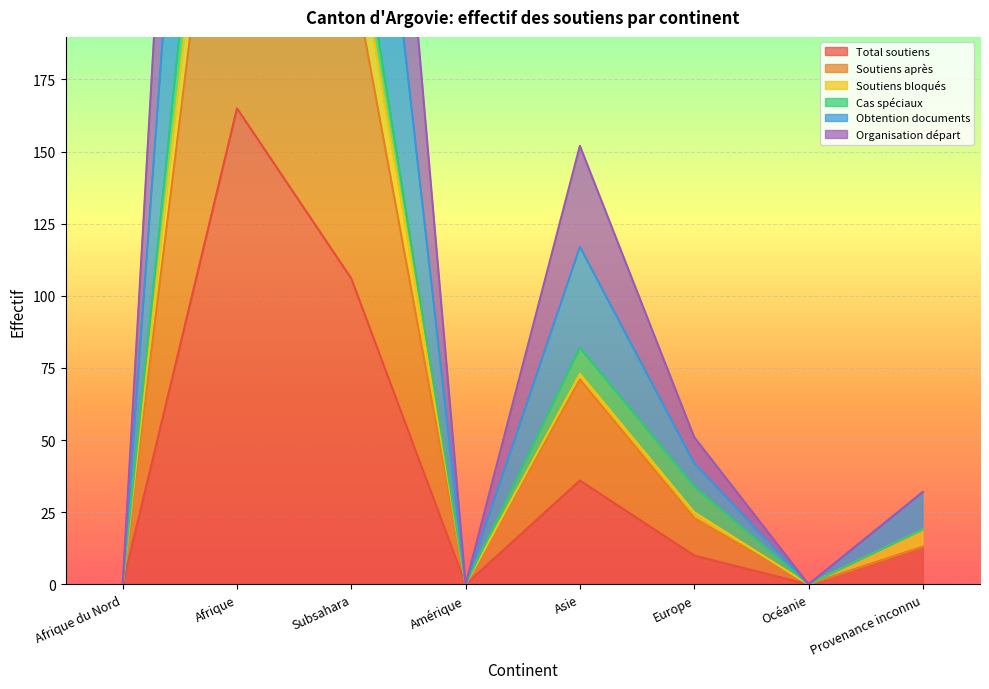

At which category does Total soutiens reach its first local peak?

Afrique